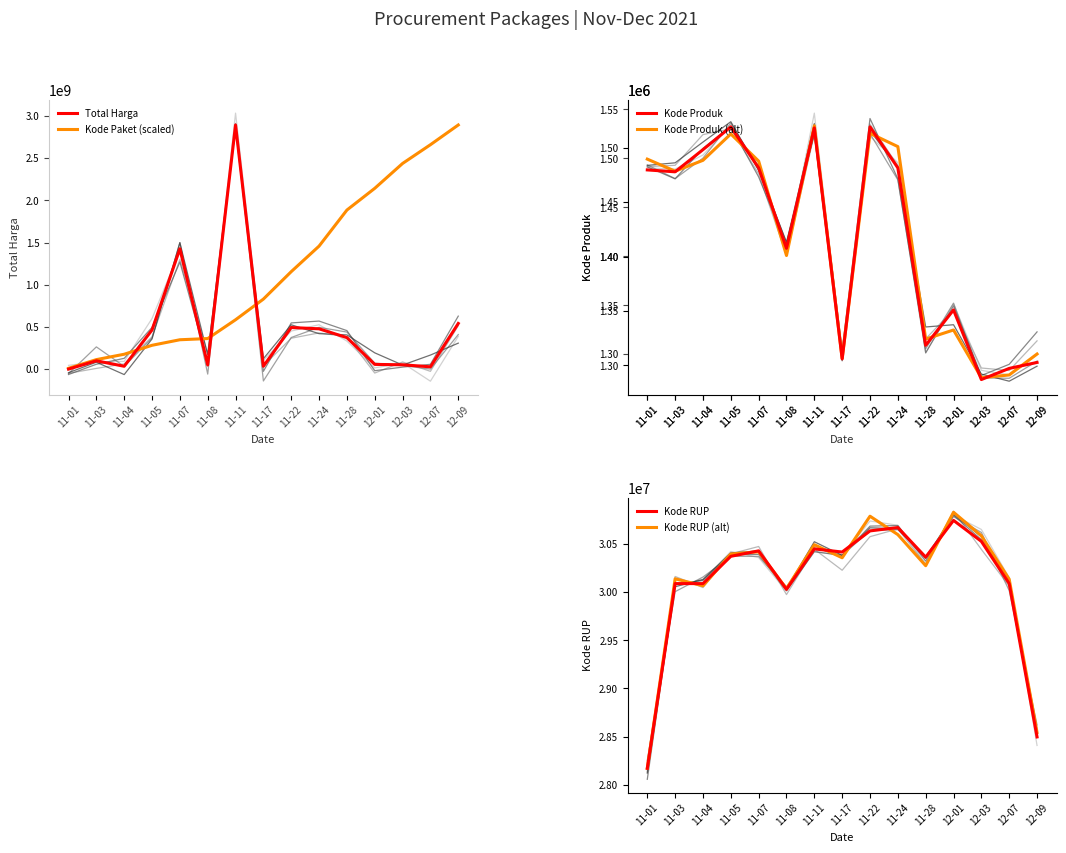

The value of Total Harga at 11-22 is 105669877.3. True or false?

False